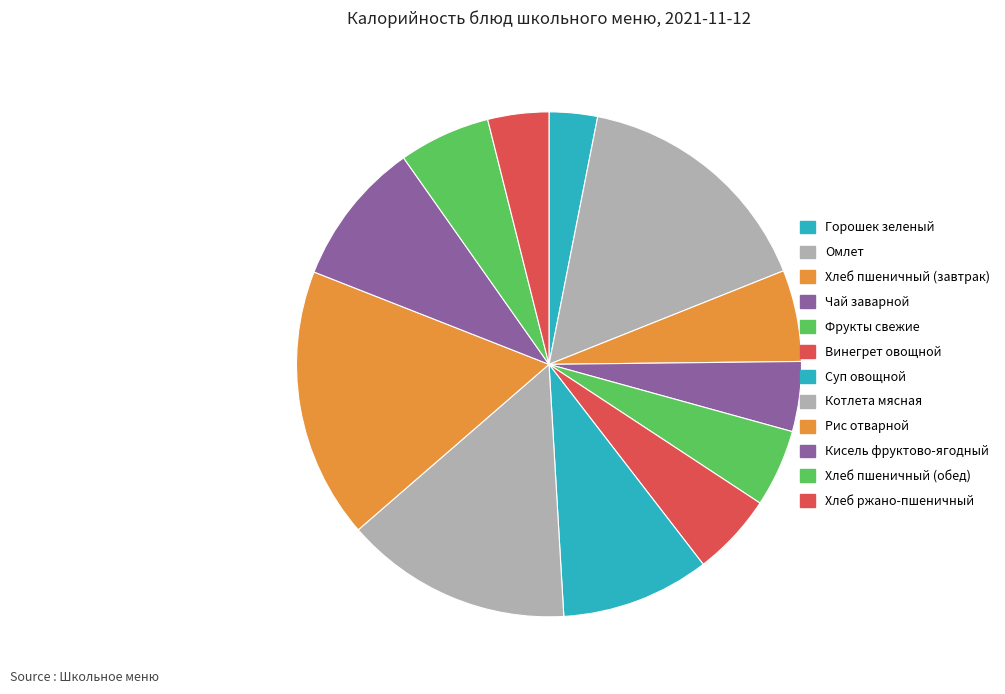

What portion of the pie excludes Хлеб пшеничный (завтрак)?

94.1%